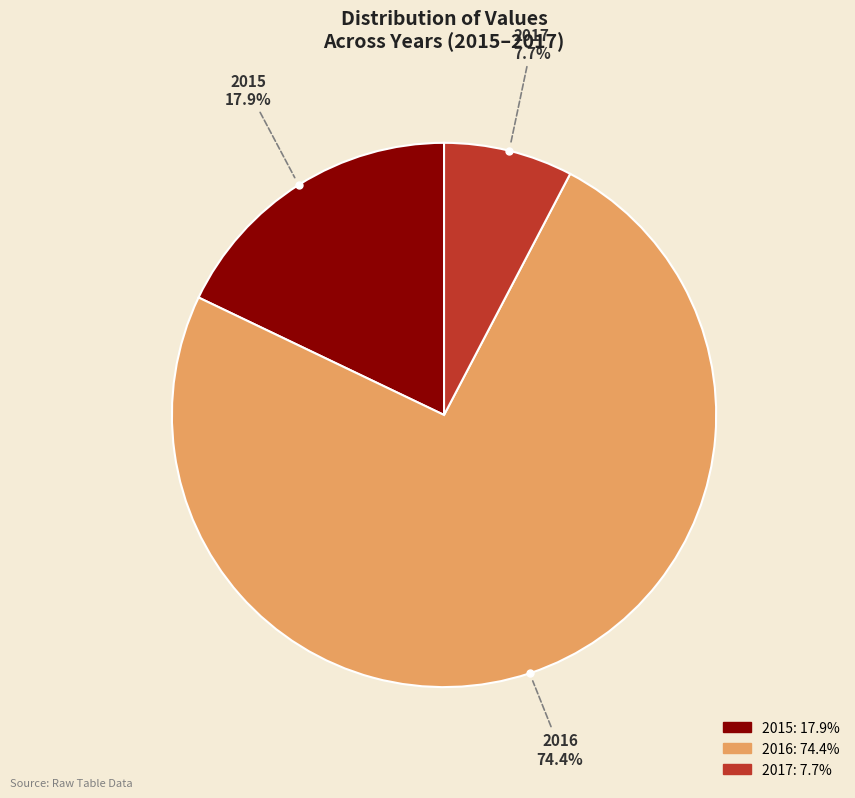

Approximately how many times larger is the value at 2017 compared to 2015?

0.4